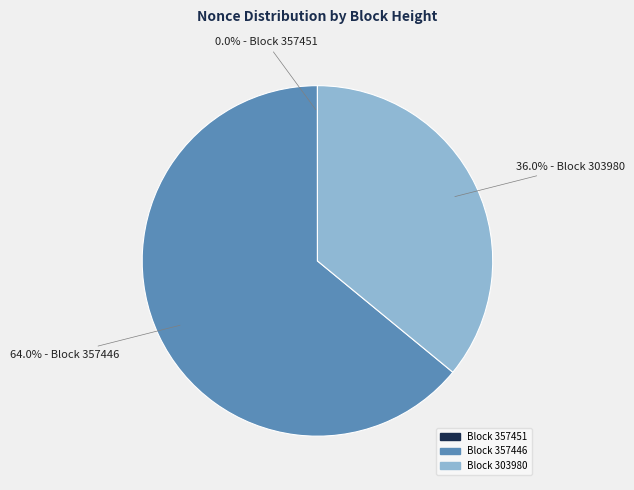

Is there any slice that represents more than half of the pie?

Yes